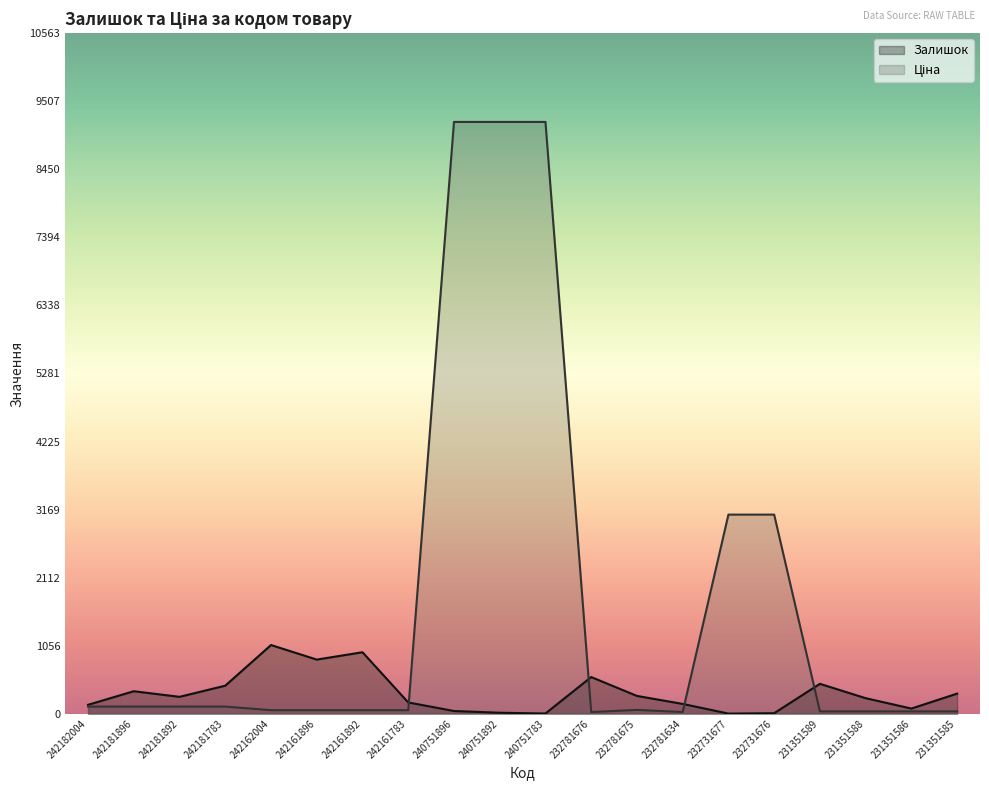

Between 242161783 and 240751896, which series saw the biggest shift?

Ціна